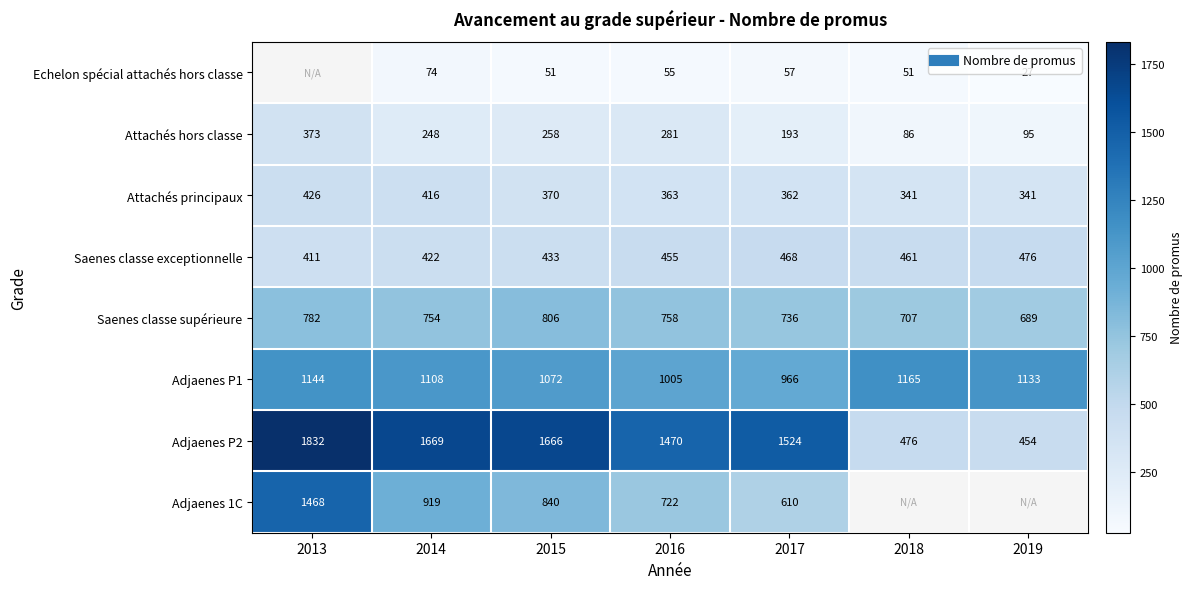

Rank the series by their average value, from lowest to highest.

Echelon spécial attachés hors classe, Attachés hors classe, Attachés principaux, Saenes classe exceptionnelle, Saenes classe supérieure, Adjaenes P1, Adjaenes P2, Adjaenes 1C